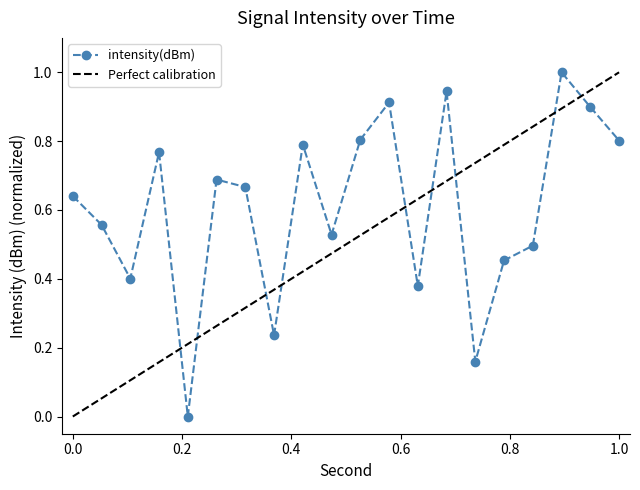

True or false: intensity(dBm) has more than 1 interior local peaks.

True